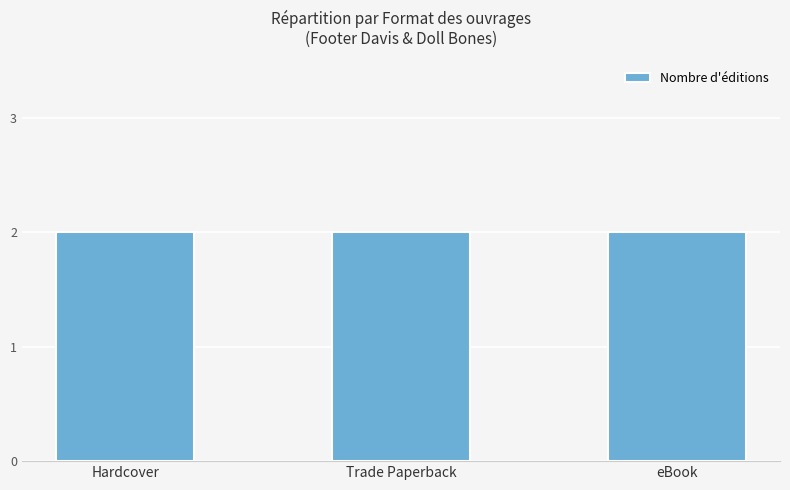

What is the label of the 2nd bar from the left?

Trade Paperback